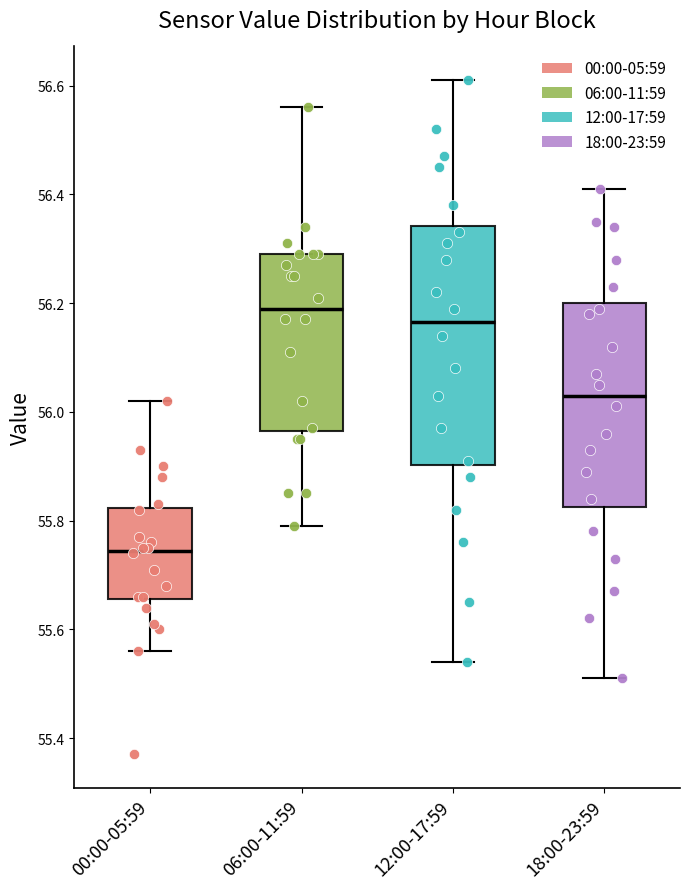

Reading left to right, transcribe this box plot: for each box, give where its median line is, the range the box spans, and where its two whiskers end, as read against the y-axis. The values are not printed on the chart, so give them approximately, as read against the axis.

00:00-05:59: median 55.74, box 55.66 to 55.82, whiskers 55.56 to 56.02
06:00-11:59: median 56.20, box 55.96 to 56.30, whiskers 55.80 to 56.56
12:00-17:59: median 56.16, box 55.90 to 56.34, whiskers 55.54 to 56.62
18:00-23:59: median 56.04, box 55.82 to 56.20, whiskers 55.52 to 56.42